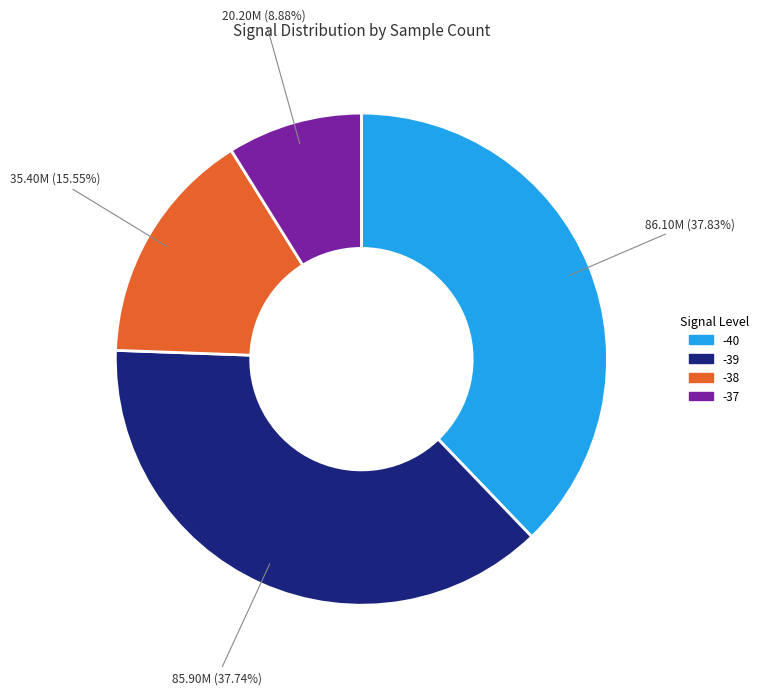

How many segments does this pie chart have?

4